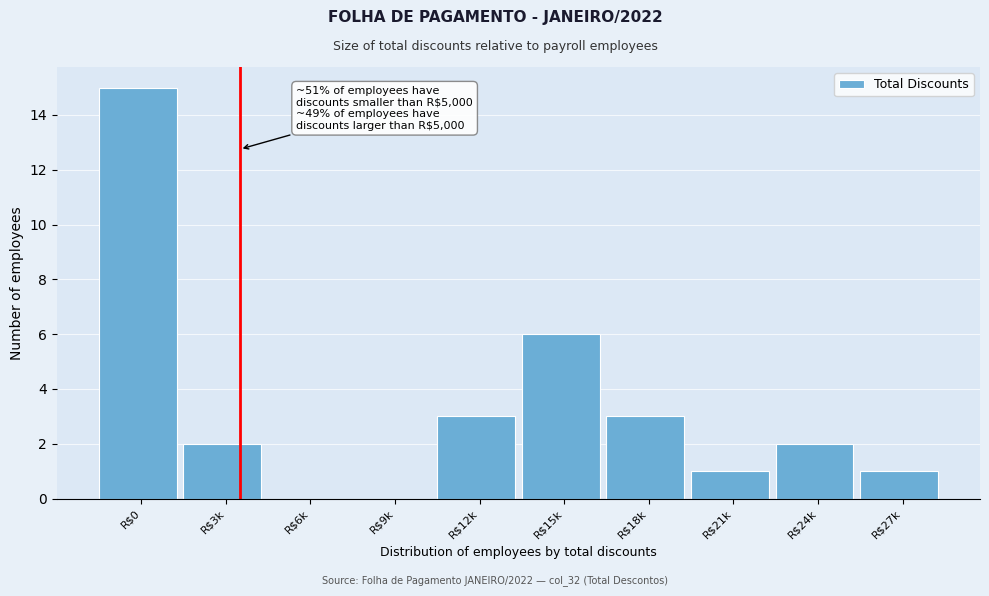

Where is the data nearest to the value 7?

R$15k